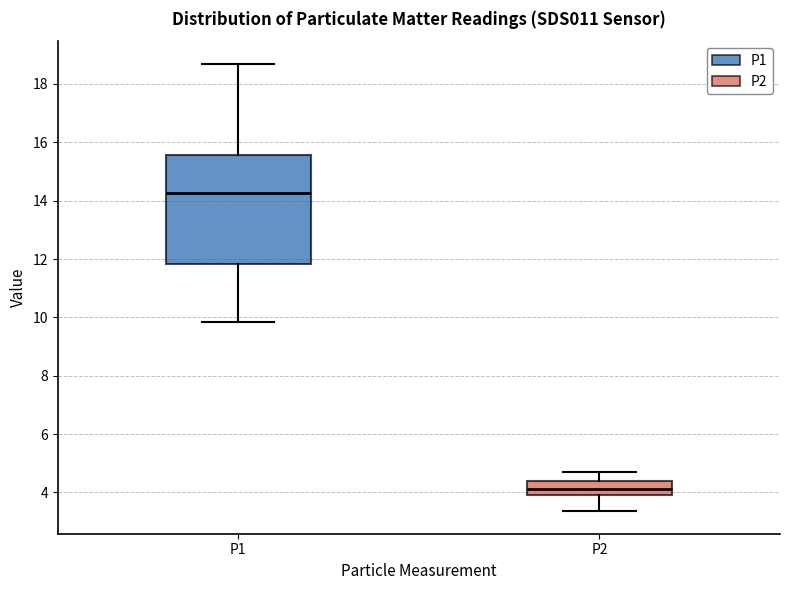

Reading left to right, read every box against the y-axis: the position of its median line, the range the box covers, and the ends of its whiskers. The values are not printed on the chart, so give them approximately, as read against the axis.

P1: median 14.2, box 11.8 to 15.6, whiskers 9.8 to 18.8
P2: median 4.2, box 4.0 to 4.4, whiskers 3.4 to 4.8